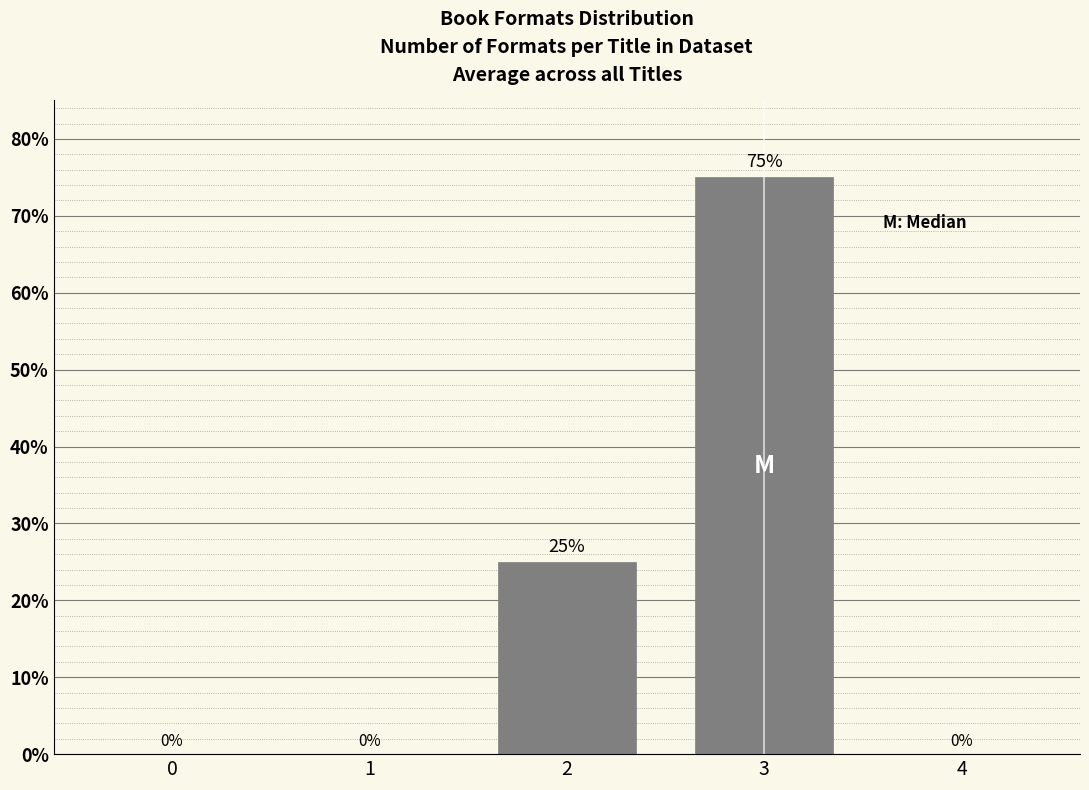

Reading left to right, extract all data points from this chart.

0=0	1=0	2=25	3=75	4=0